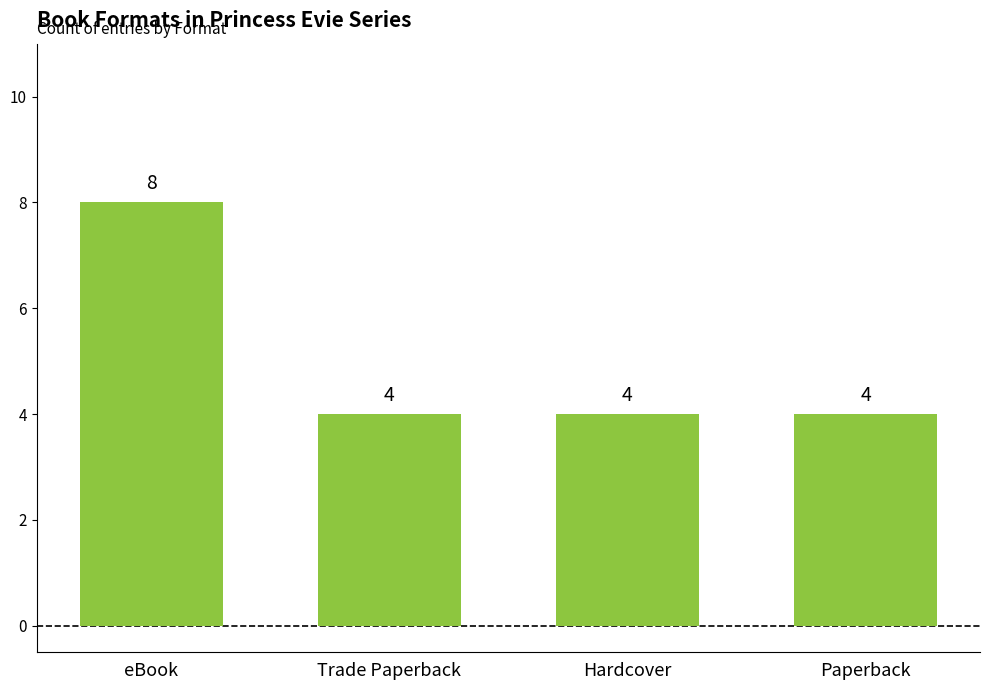

What position from the left is Paperback?

4